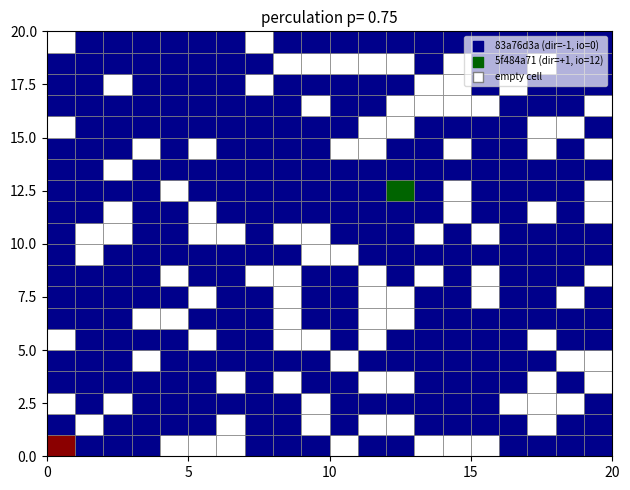

Reading left to right, list all the values displayed in this chart.

83a76d3aa10c11be9cfa6e4d54597bc28174d79: -1	0
5f484a712d050950ef6b13072814e49ba11674f: 1	12